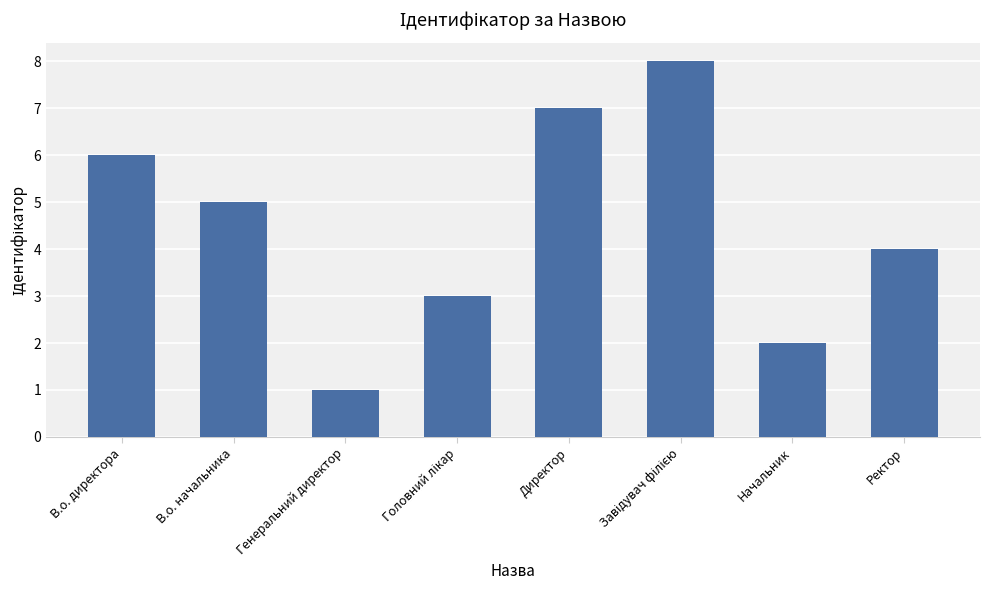

What is the change in value from Директор to Начальник?

-5